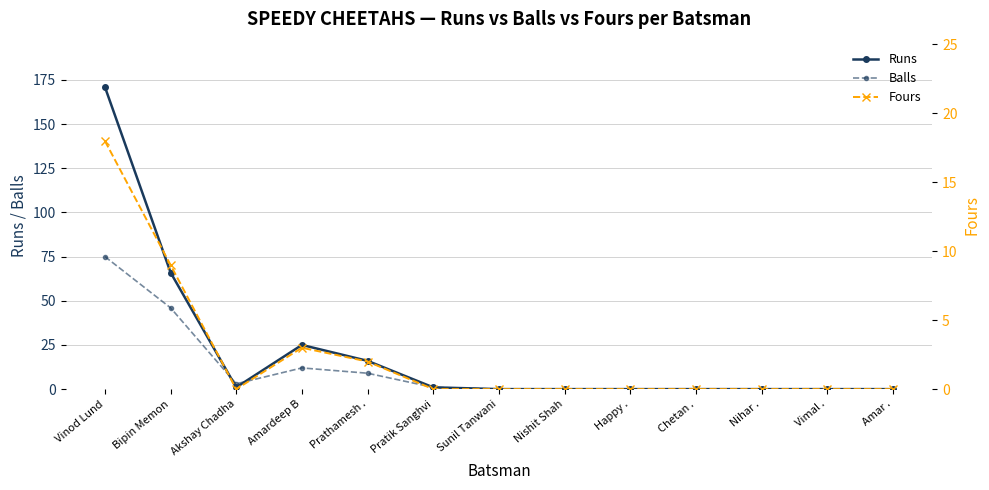

Which series has the largest total across all categories?

Runs